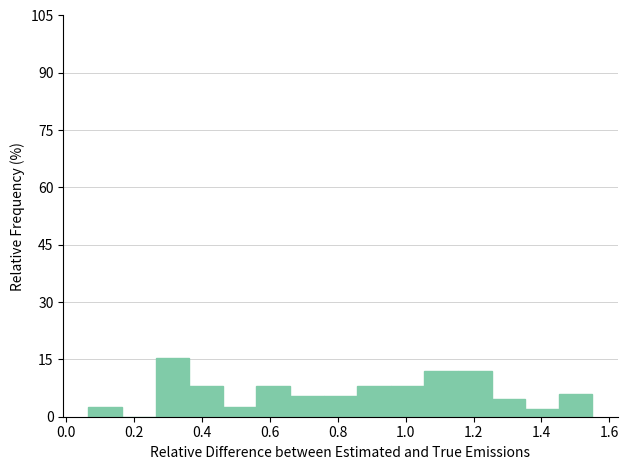

Reading left to right, transcribe this chart: for each bar, give the range it covers on the x-axis and its height. Neither the bar edges nor the heights are printed on the chart, so give them approximately, as read against the axes.

0.06 to 0.16: 2
0.16 to 0.26: 0
0.26 to 0.36: 16
0.36 to 0.46: 8
0.46 to 0.56: 2
0.56 to 0.66: 8
0.66 to 0.76: 6
0.76 to 0.86: 6
0.86 to 0.96: 8
0.96 to 1.06: 8
1.06 to 1.16: 12
1.16 to 1.26: 12
1.26 to 1.36: 4
1.36 to 1.46: 2
1.46 to 1.56: 6